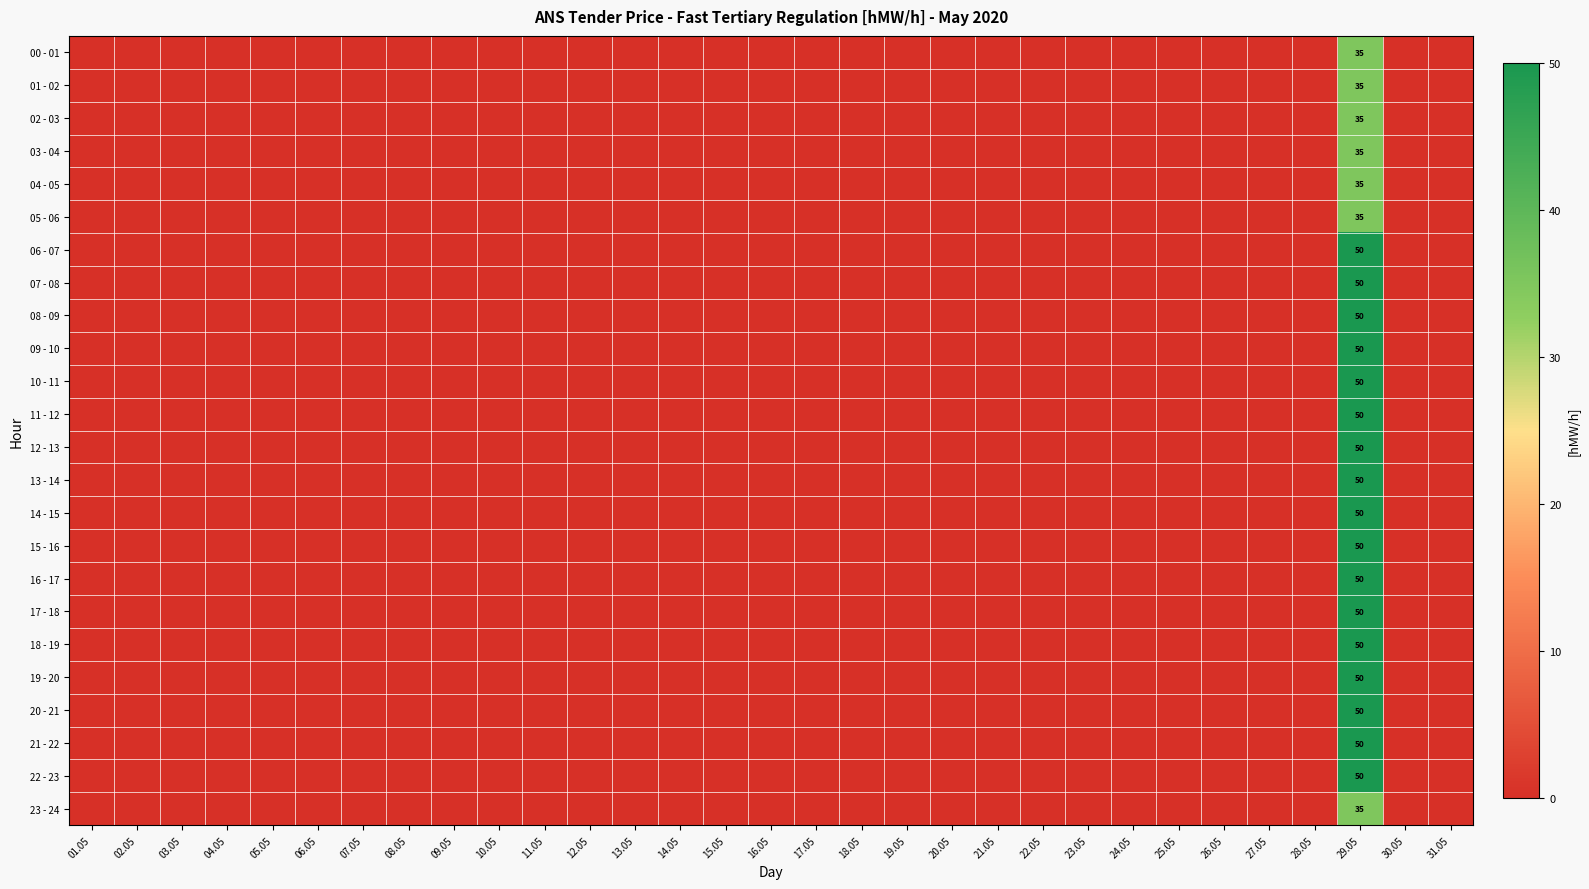

Which has a higher value, 15.05 or 21.05?

15.05